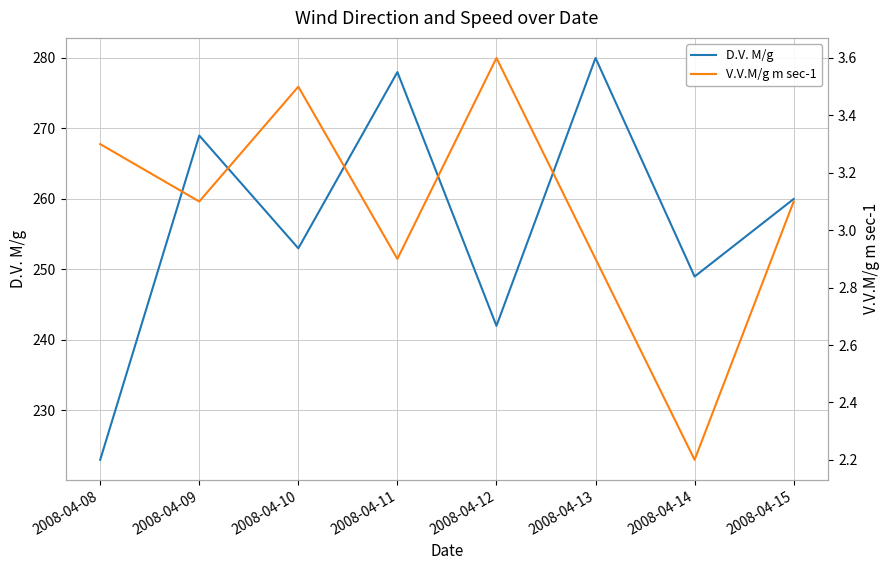

At which label does D.V. M/g first exceed 260?

2008-04-09